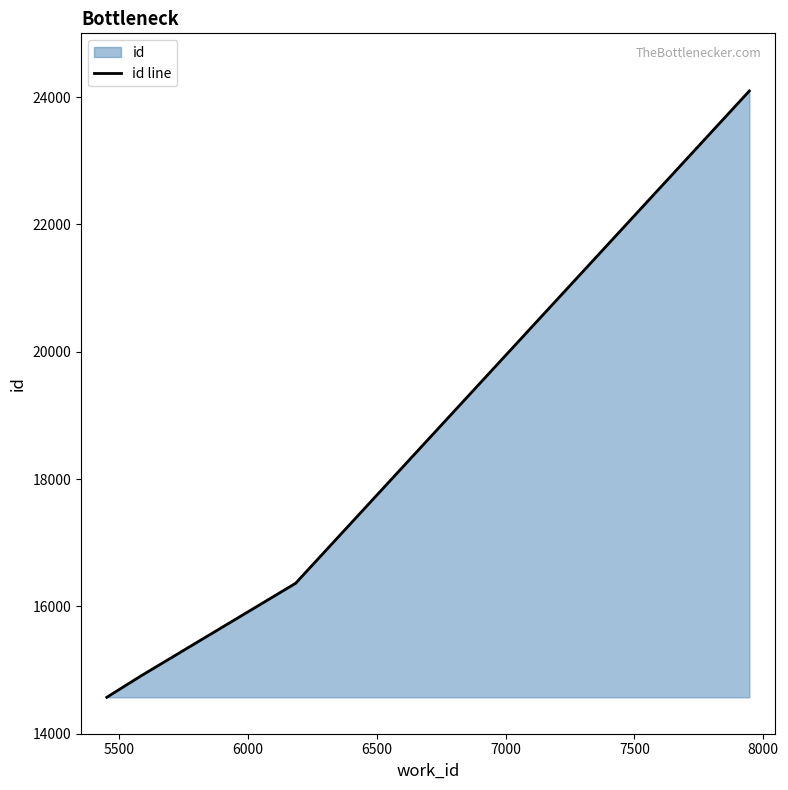

What is the minimum value shown in the chart?

14572